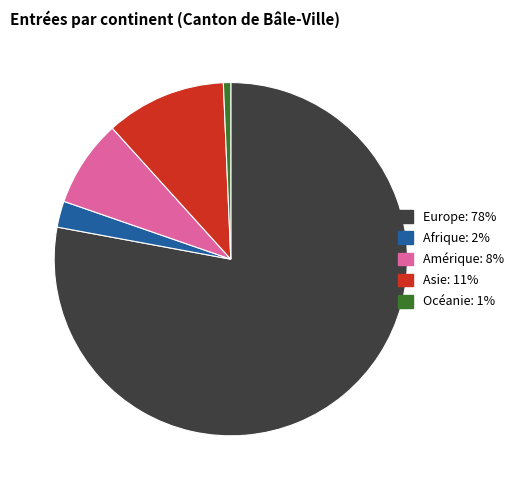

Which category has the biggest portion of the pie?

Europe